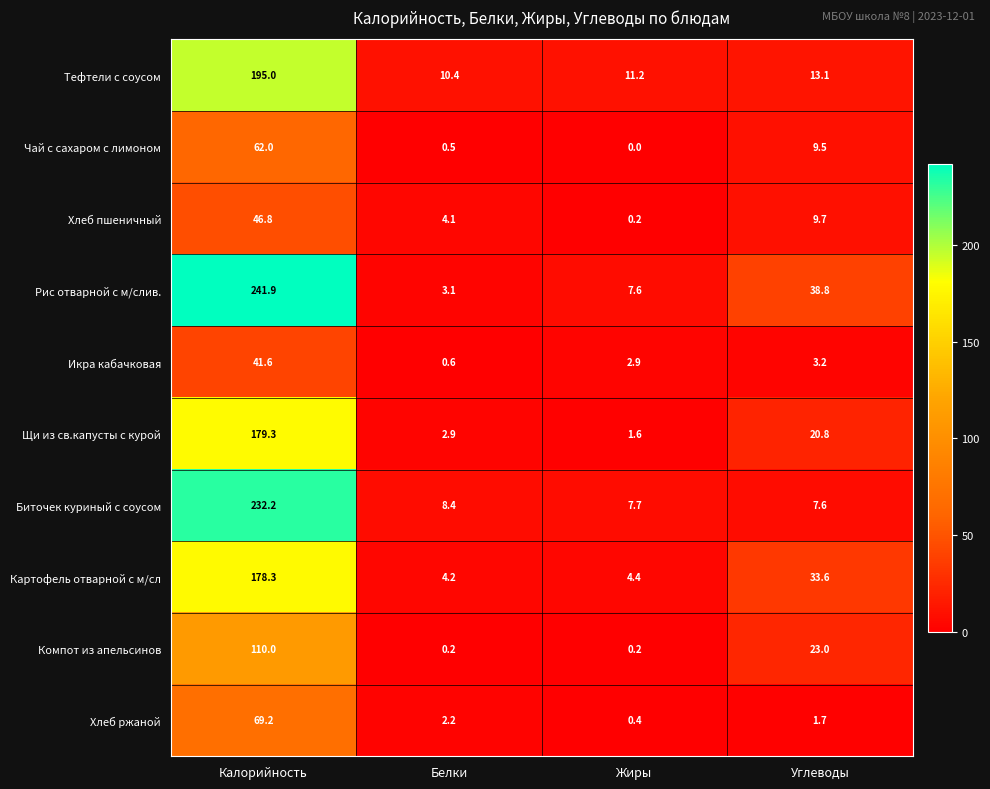

Which series has the widest spread of values?

Рис отварной с м/слив.